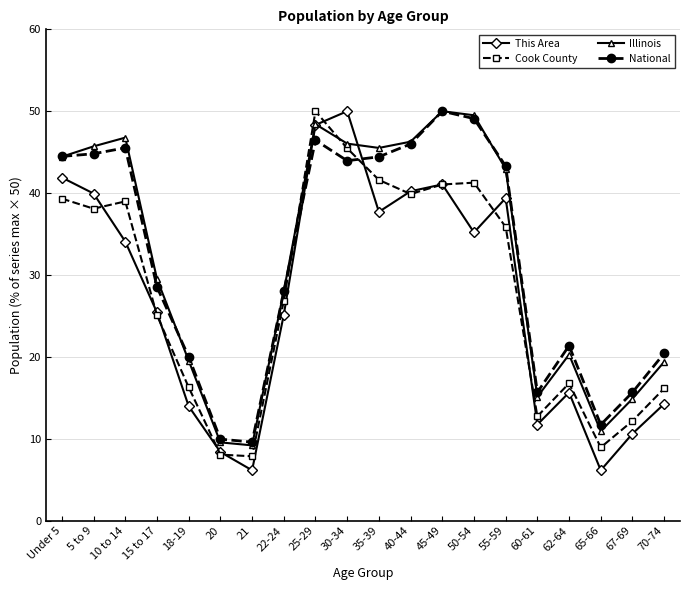

At which label does Illinois first exceed 42?

Under 5